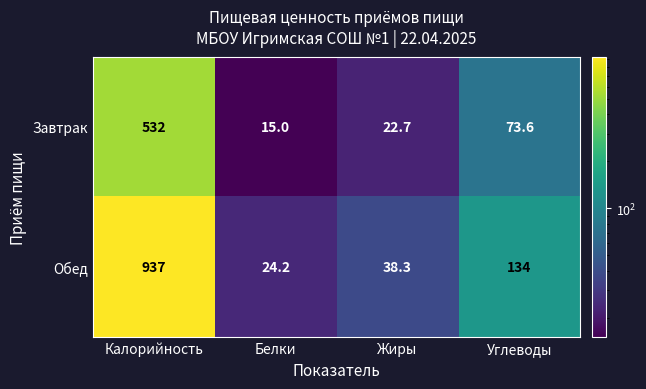

Which label corresponds to the smallest value in the chart?

Белки